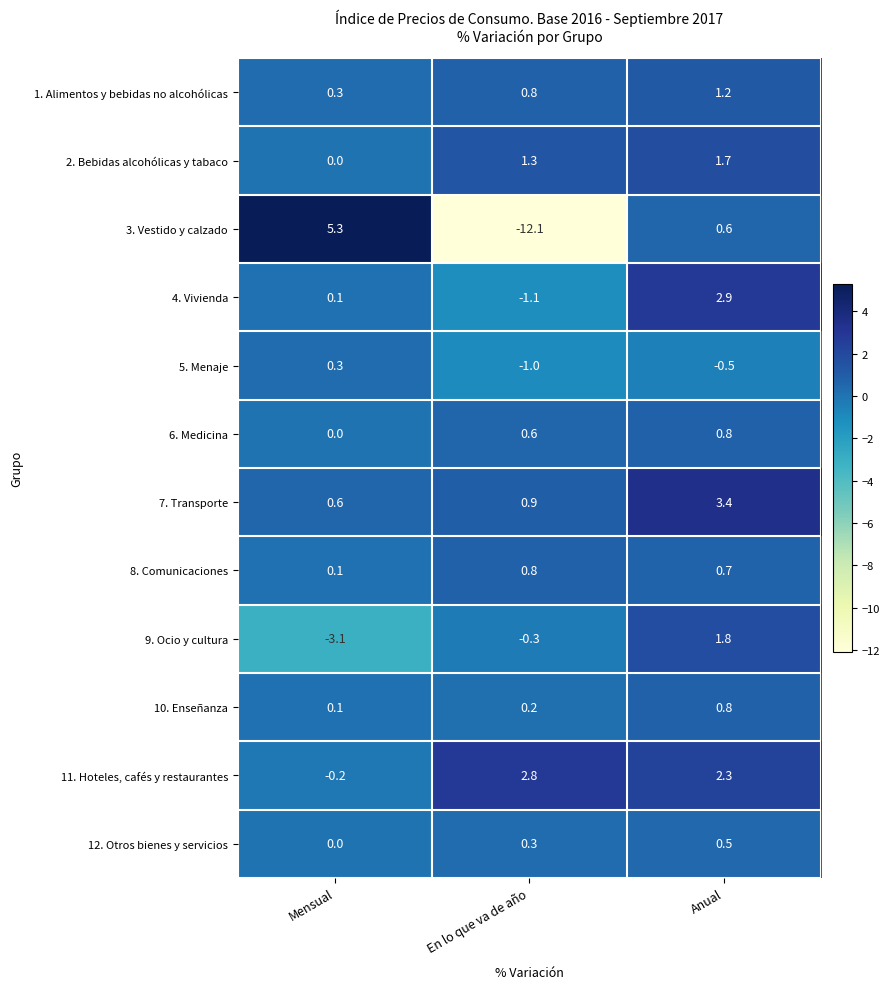

Between En lo que va de año and Anual, which series saw the biggest shift?

3. Vestido y calzado